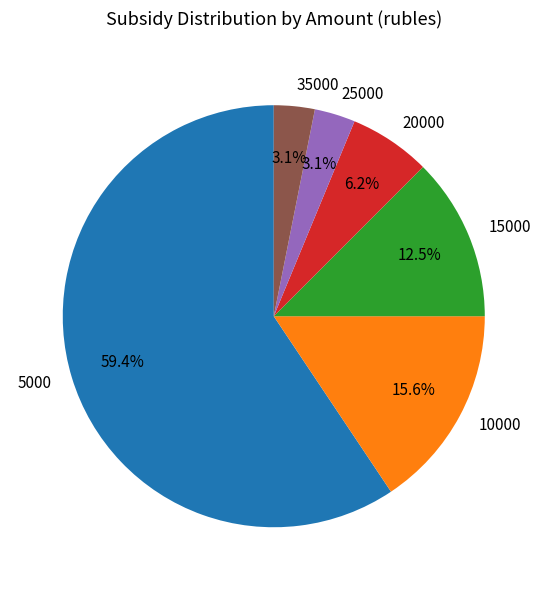

To the nearest percent, what portion does 10000 represent?

16%